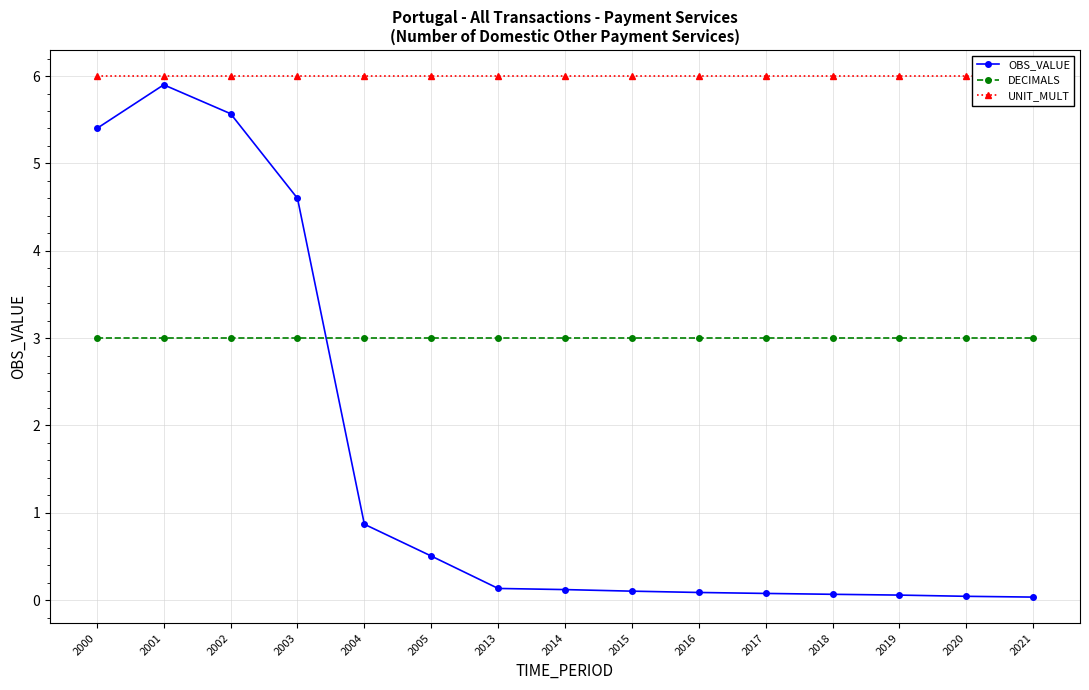

True or false: DECIMALS has a value of 3.0 at 2000.

True